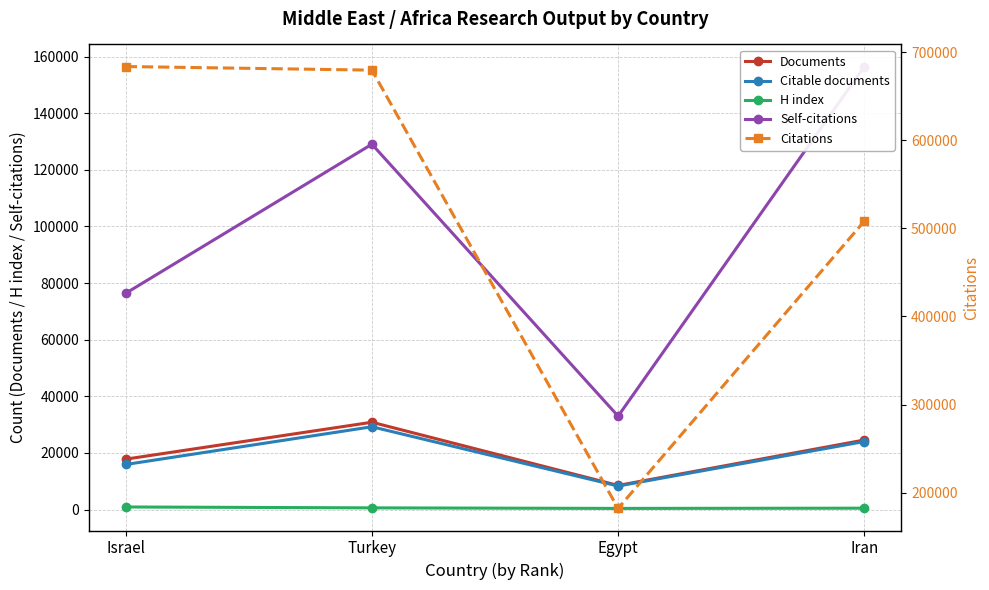

What is the highest value of the Self-citations series?

156477